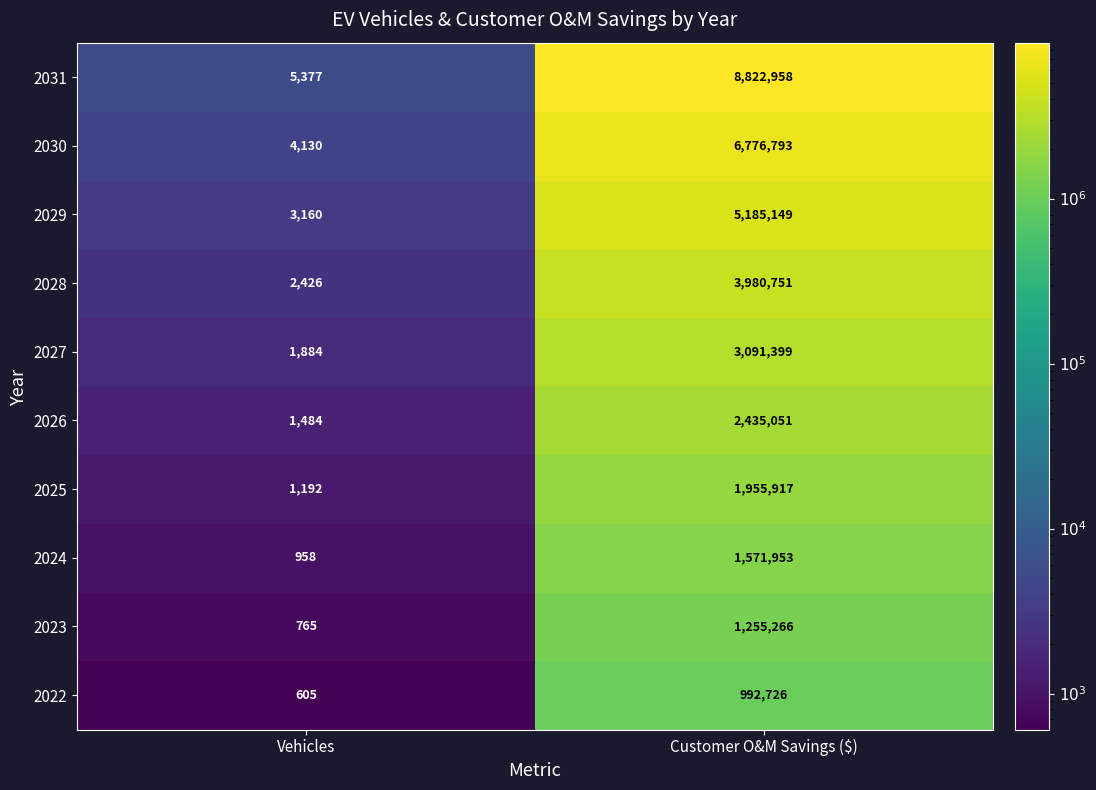

The value of 2028 at Vehicles is 2426. True or false?

True